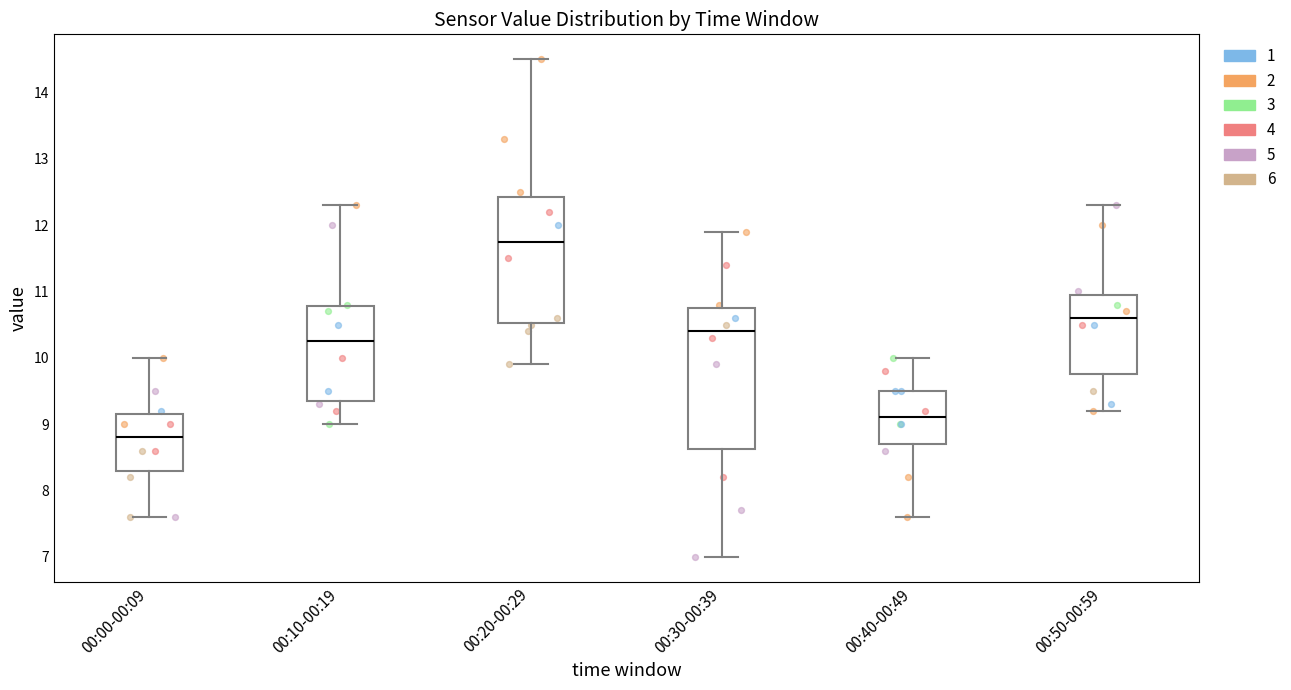

Reading left to right, transcribe this box plot: for each box, give where its median line is, the range the box spans, and where its two whiskers end, as read against the y-axis. The values are not printed on the chart, so give them approximately, as read against the axis.

00:00-00:09: median 8.8, box 8.3 to 9.2, whiskers 7.6 to 10.0
00:10-00:19: median 10.3, box 9.4 to 10.8, whiskers 9.0 to 12.3
00:20-00:29: median 11.8, box 10.5 to 12.4, whiskers 9.9 to 14.5
00:30-00:39: median 10.4, box 8.6 to 10.8, whiskers 7.0 to 11.9
00:40-00:49: median 9.1, box 8.7 to 9.5, whiskers 7.6 to 10.0
00:50-00:59: median 10.6, box 9.8 to 11.0, whiskers 9.2 to 12.3